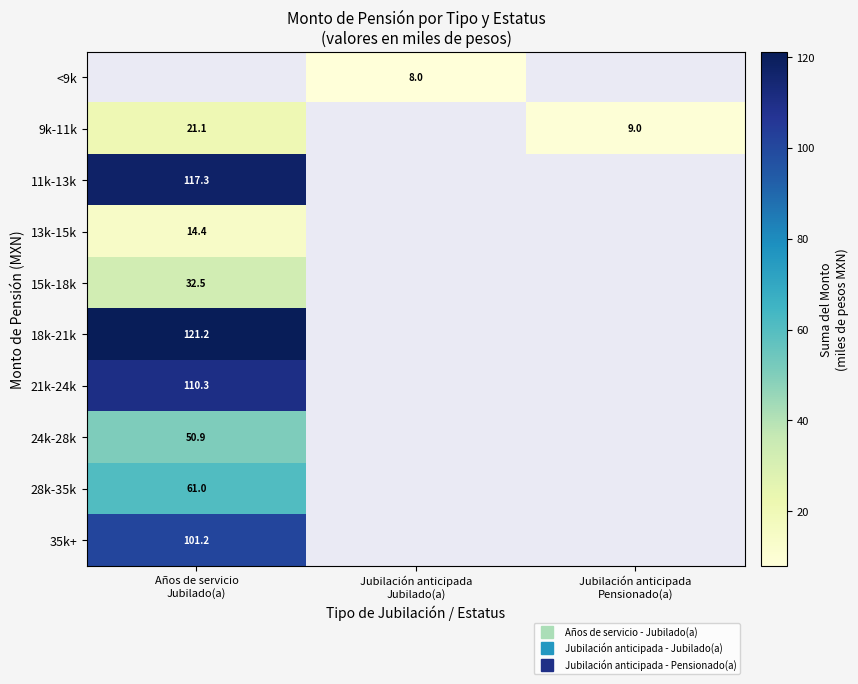

Which has a higher value, Jubilación anticipada
Jubilado(a) or Años de servicio
Jubilado(a)?

Años de servicio
Jubilado(a)